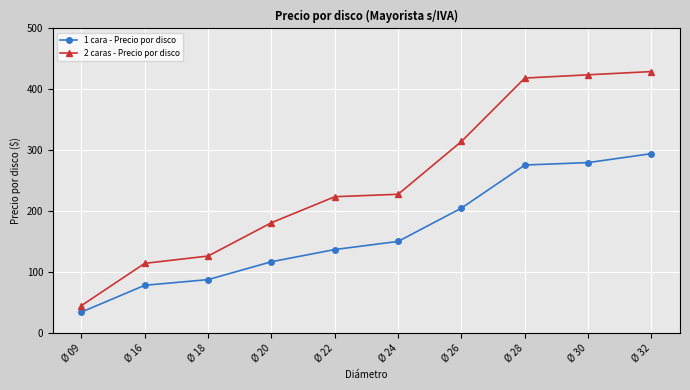

Which label corresponds to the smallest value in the chart?

Ø 09